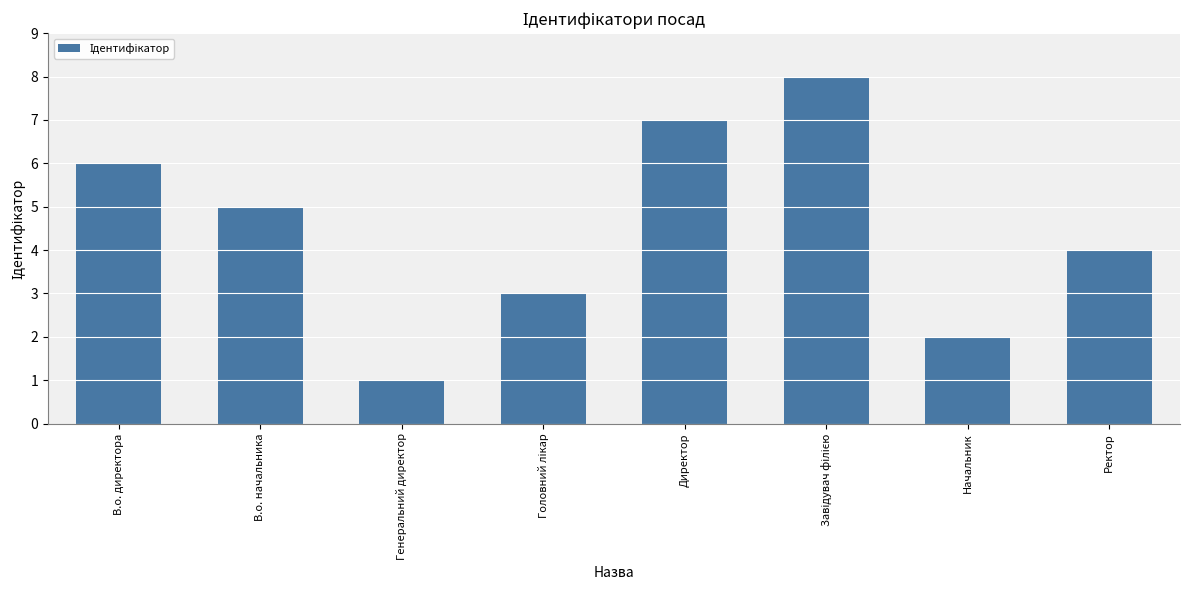

What is the difference between the values at В.о. начальника and Начальник?

3